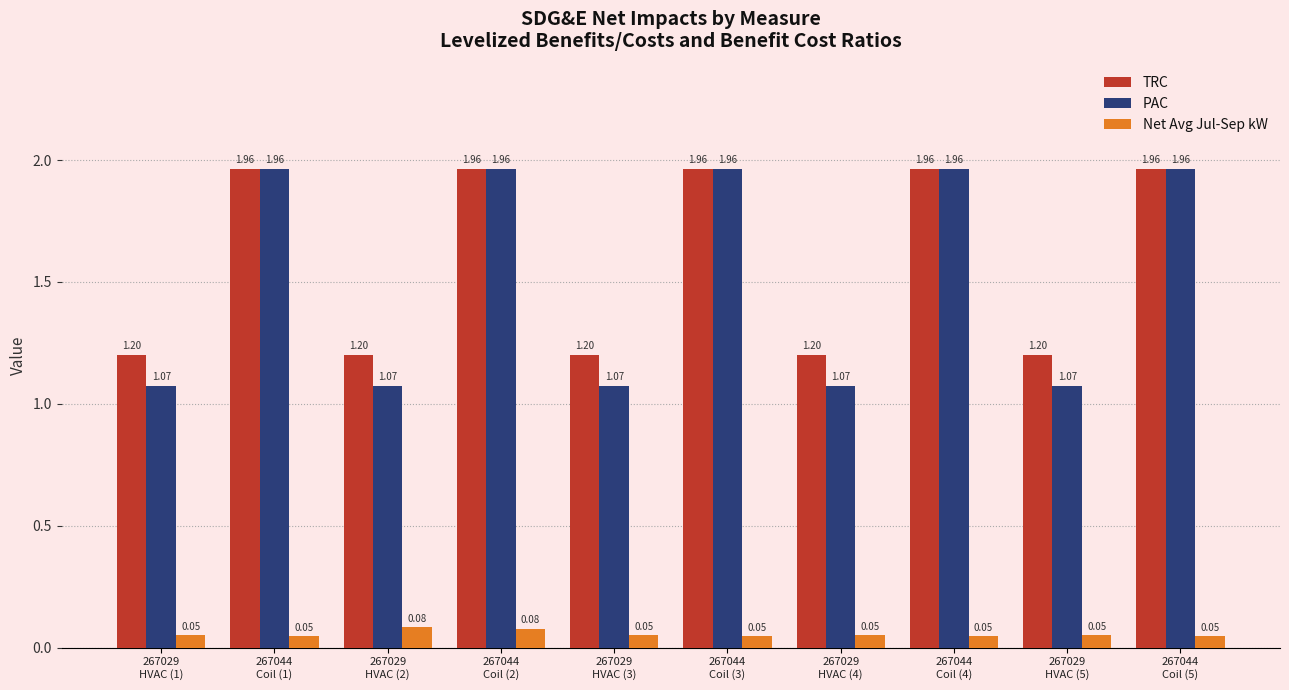

Are the bars grouped side by side (vs. stacked)?

Yes